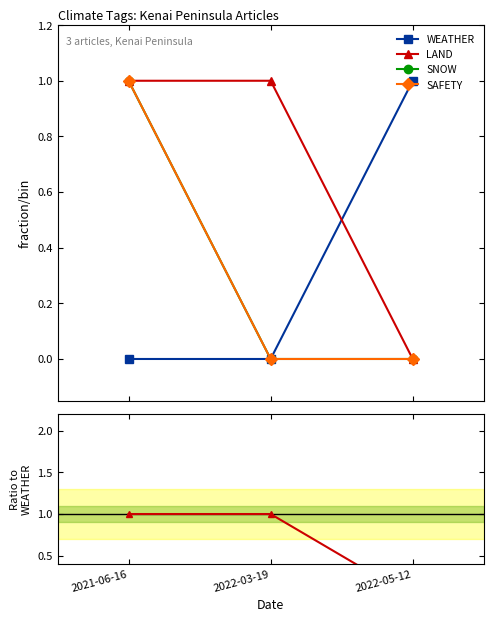

What position from the right is 2021-06-16?

3